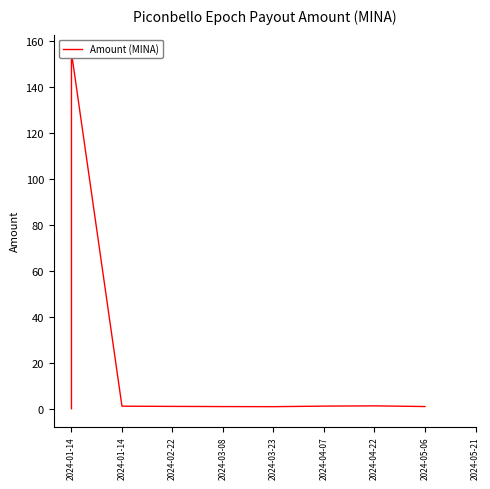

How many interior local valleys (lower than both neighbors) does the data have?

1